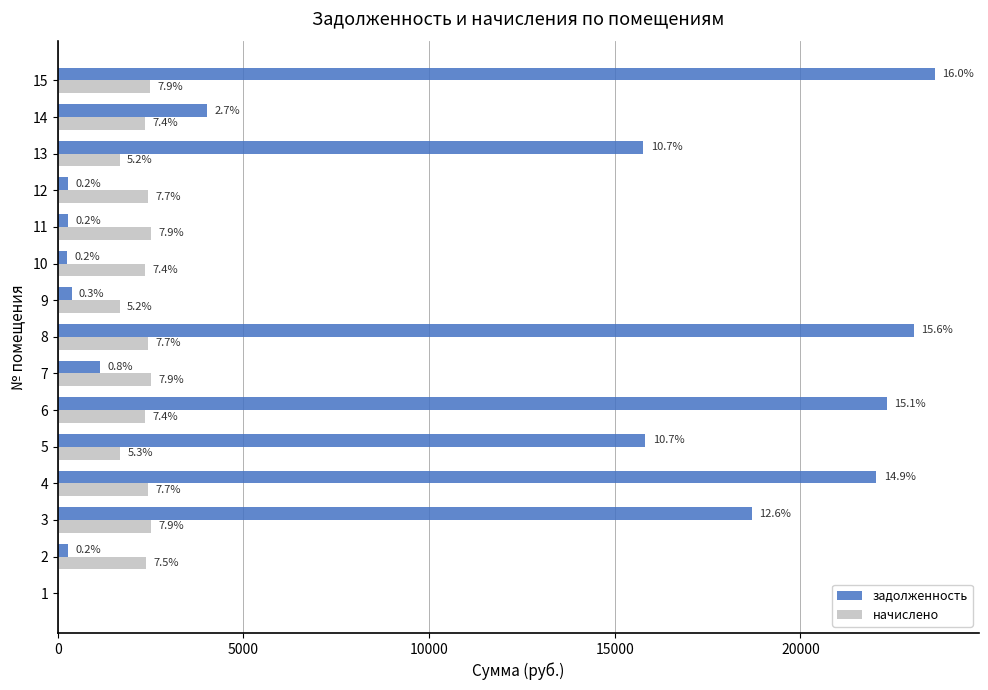

What are all the series names shown in the legend?

задолженность, начислено